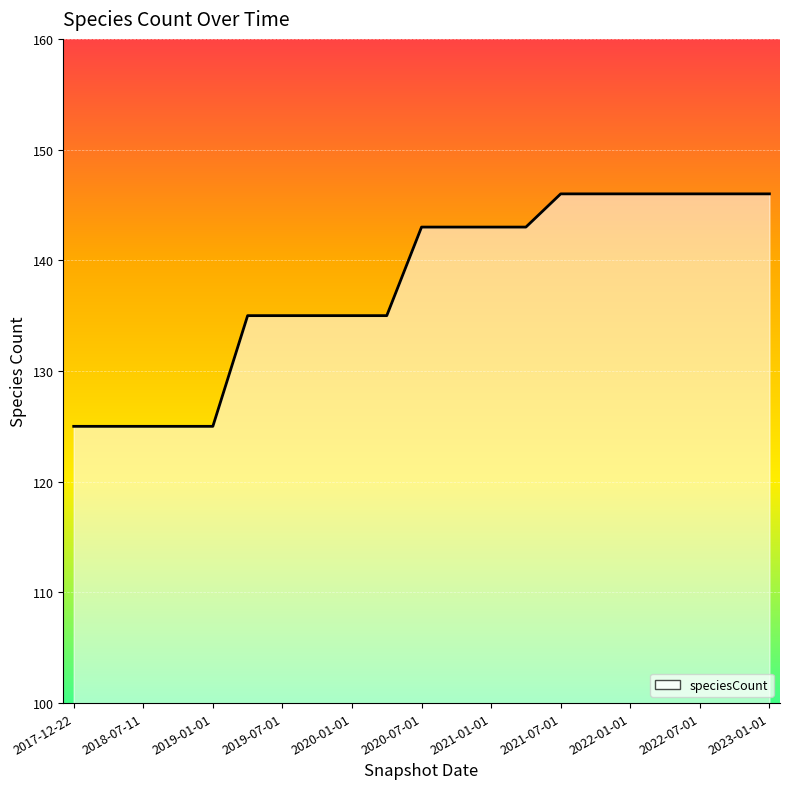

What is the smallest value displayed?

125